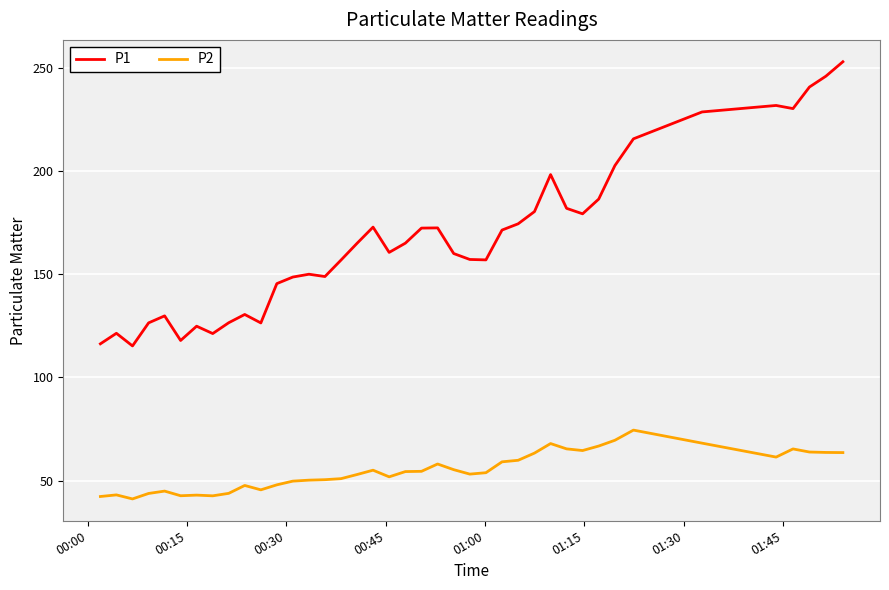

Which series has the largest total across all categories?

P1